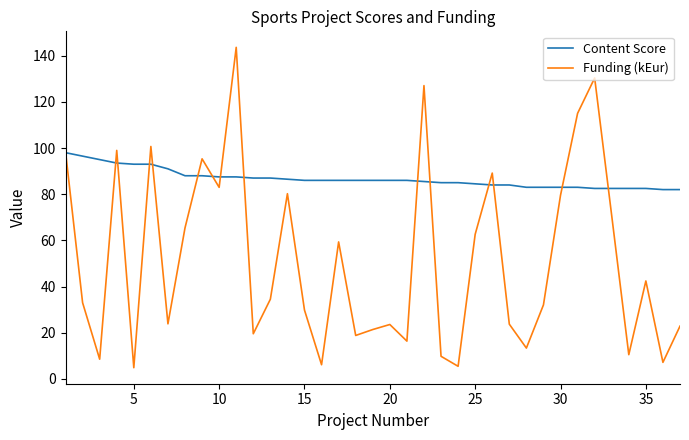

What are all the series names shown in the legend?

Content Score, Funding (kEur)